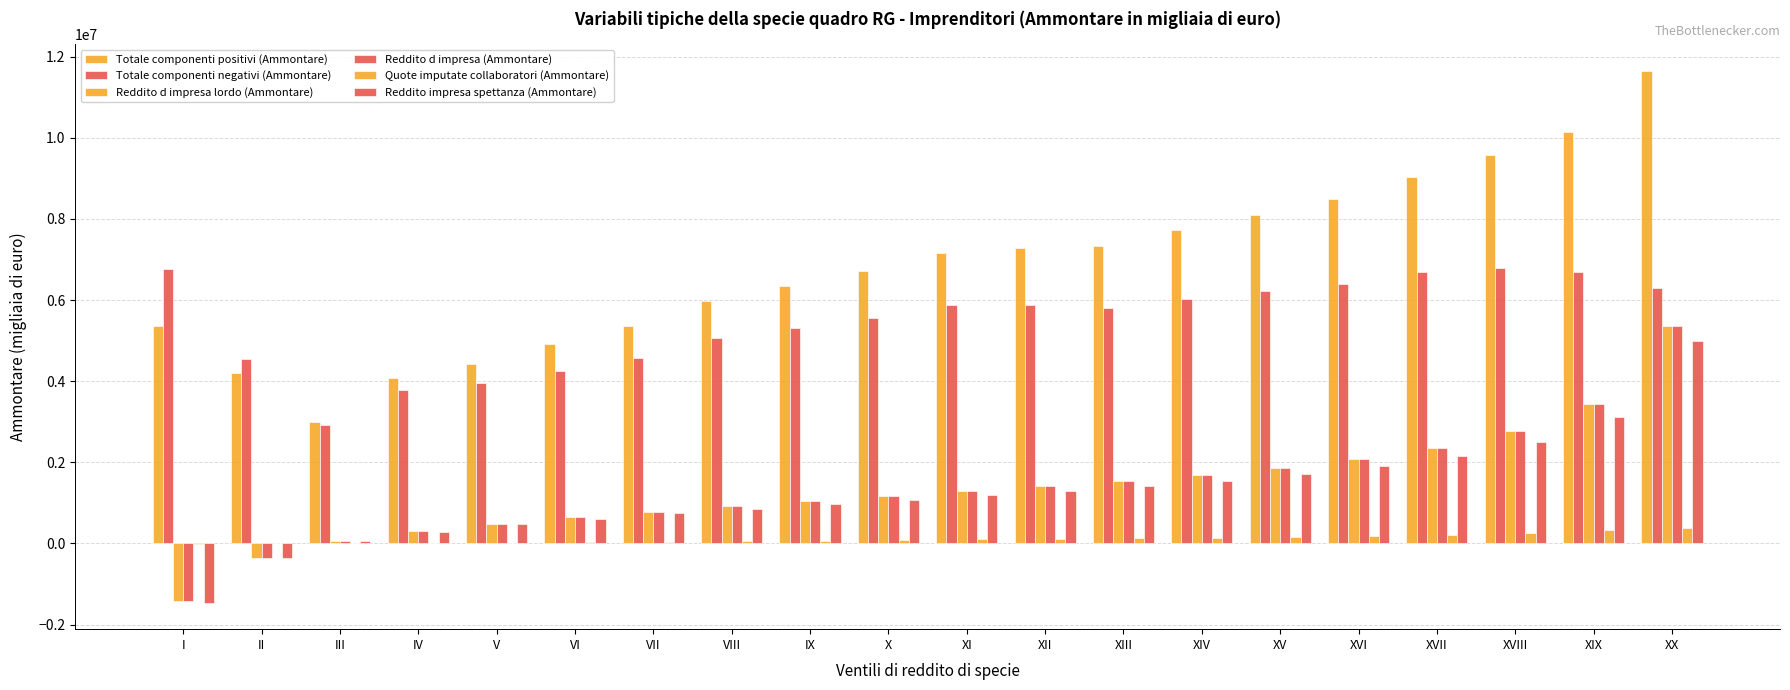

Does the chart contain stacked bars?

No